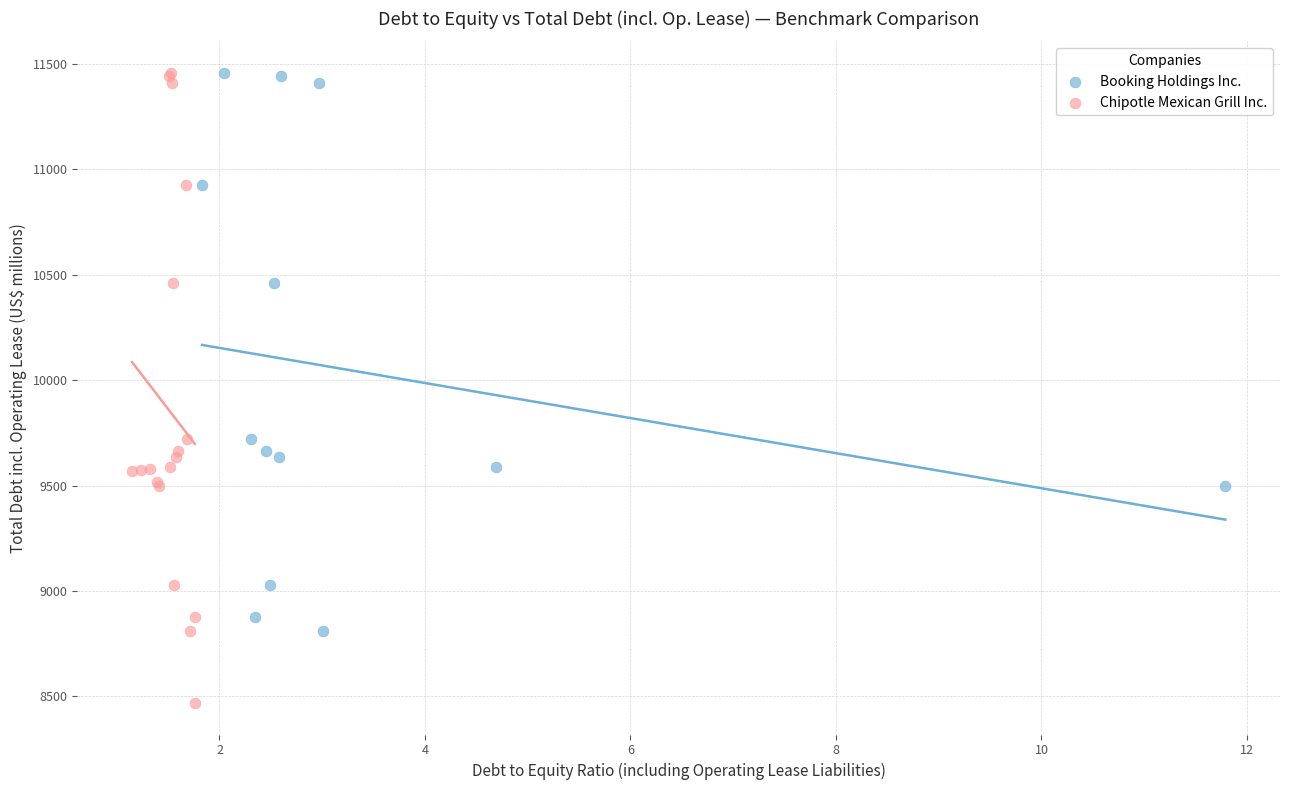

Which series has the widest spread of Y values?

Chipotle Mexican Grill Inc.